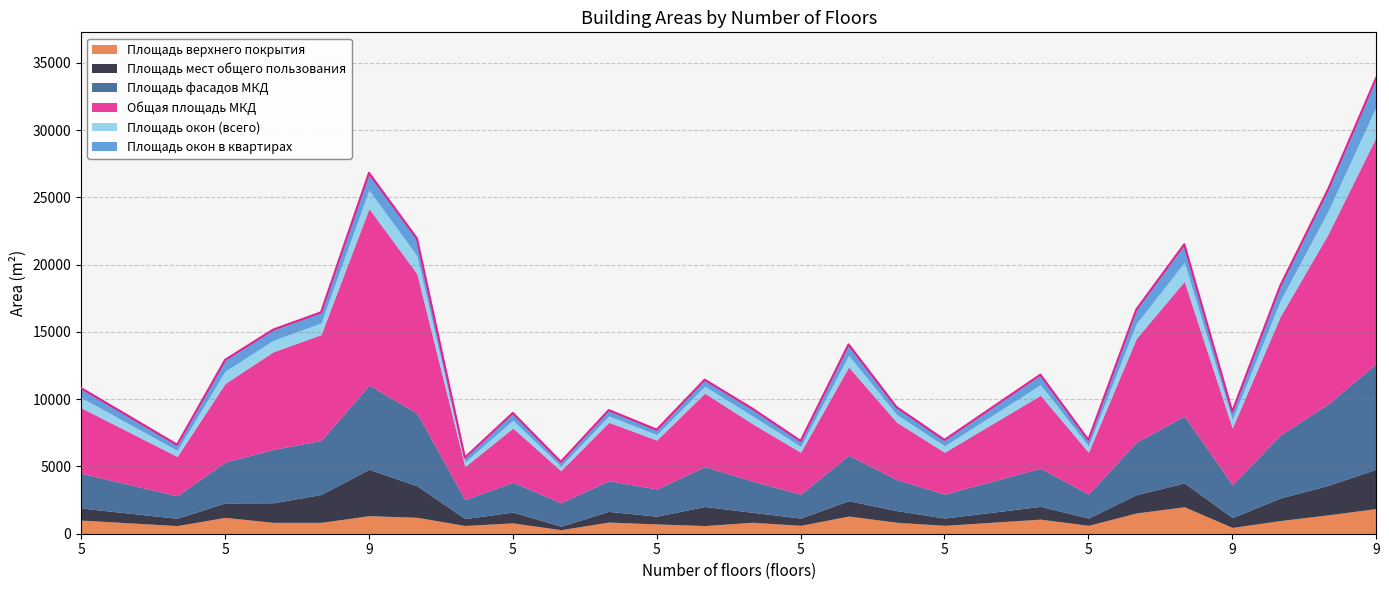

What is the sum of the Площадь окон в квартирах values at 5 and 9?

1301.6